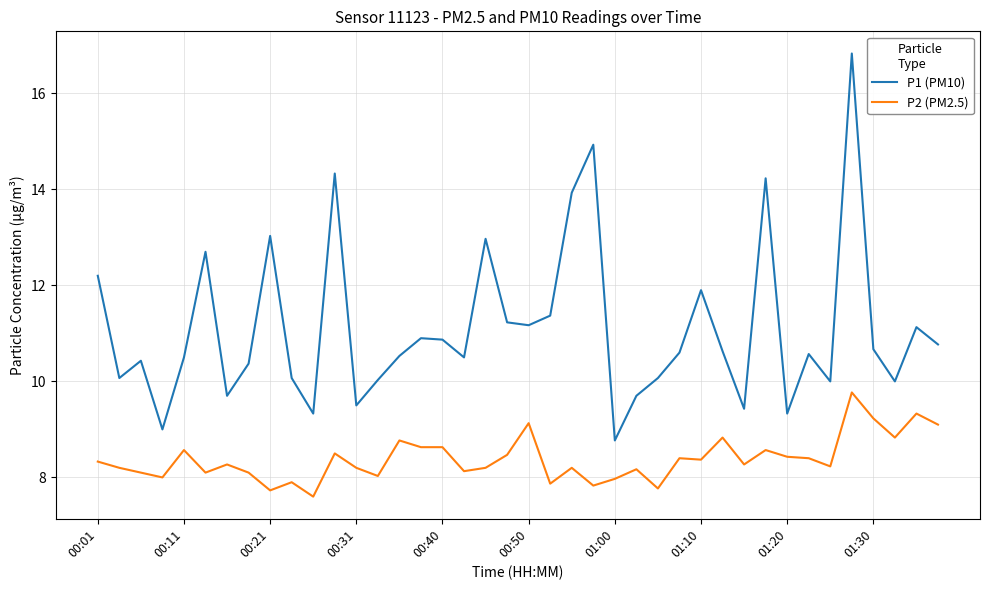

True or false: P2 (PM2.5) and P1 (PM10) cross at least once.

False